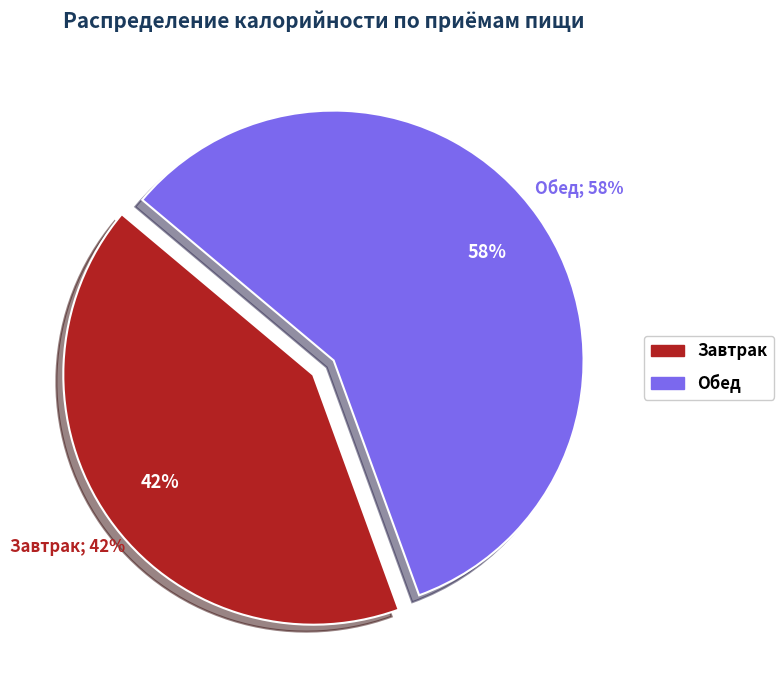

Which slice represents more than half of the pie?

Обед